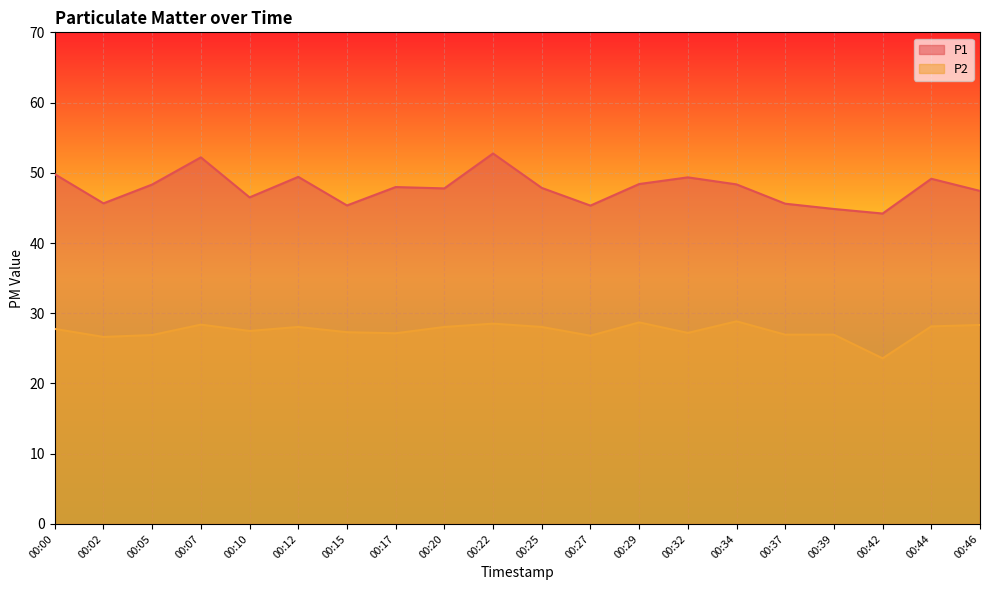

What is the minimum value shown in the chart?

23.6